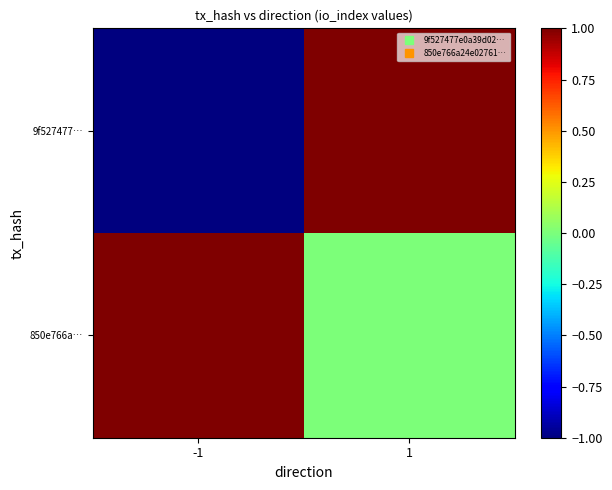

What is the difference between the highest and lowest values at 1?

1